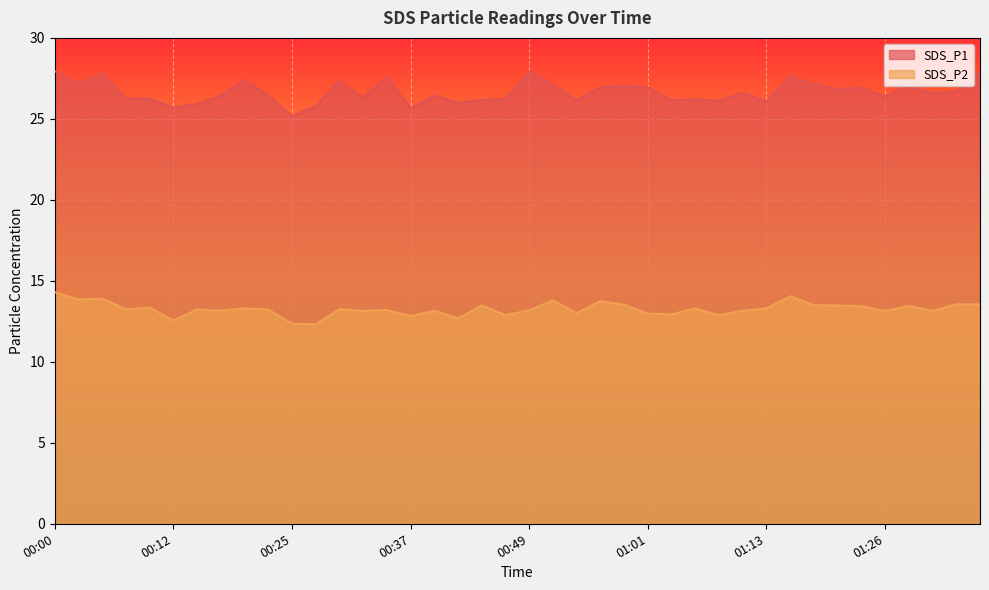

At which category does SDS_P1 reach its first local valley?

00:03